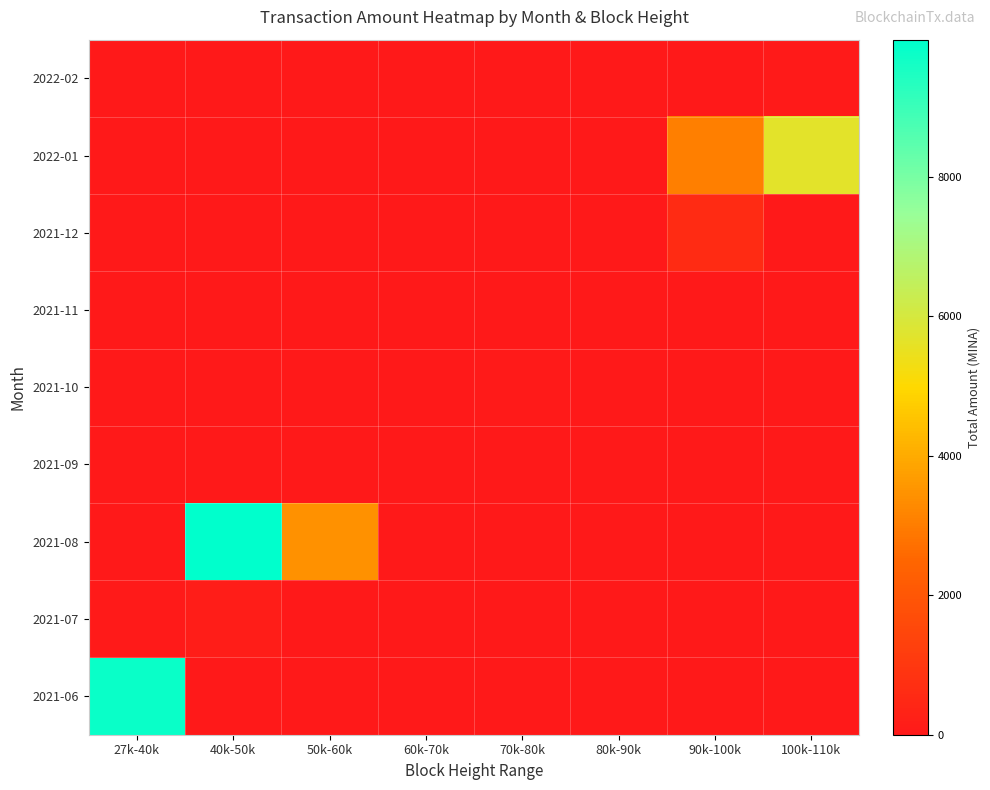

Between 80k-90k and 50k-60k, which is larger?

80k-90k